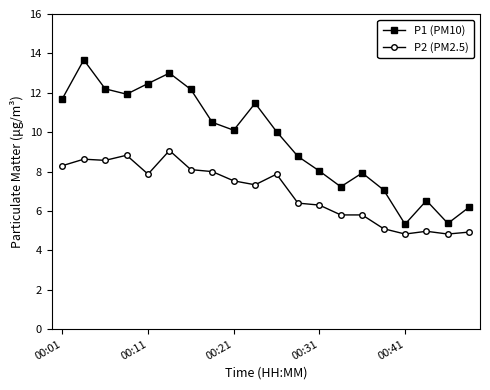

True or false: P1 (PM10) and P2 (PM2.5) intersect in this chart.

False